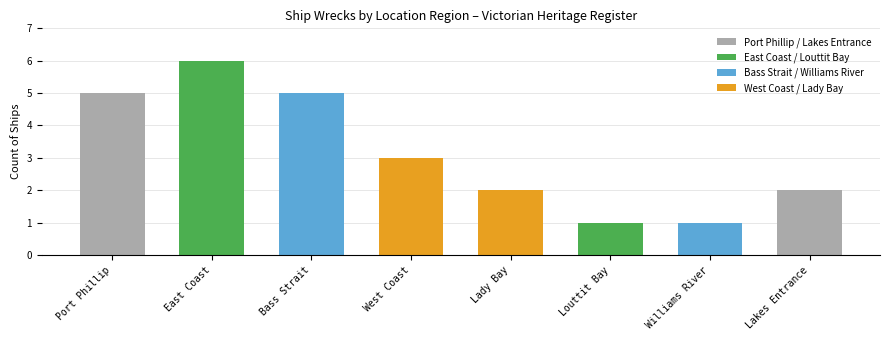

What is the maximum value shown in the chart?

6